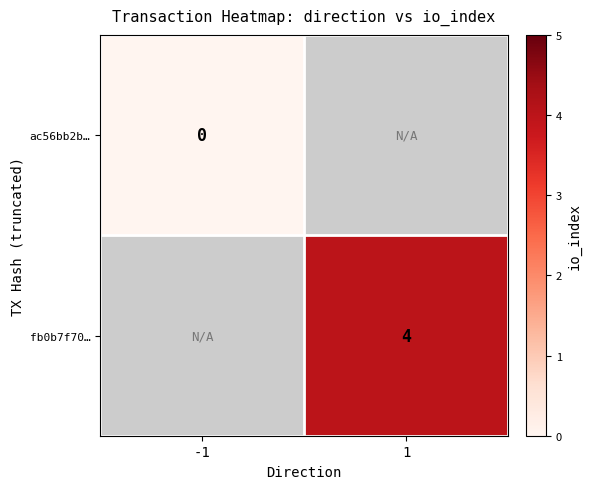

Is the value of ac56bb2b… at -1 greater than the value of fb0b7f70… at 1?

No